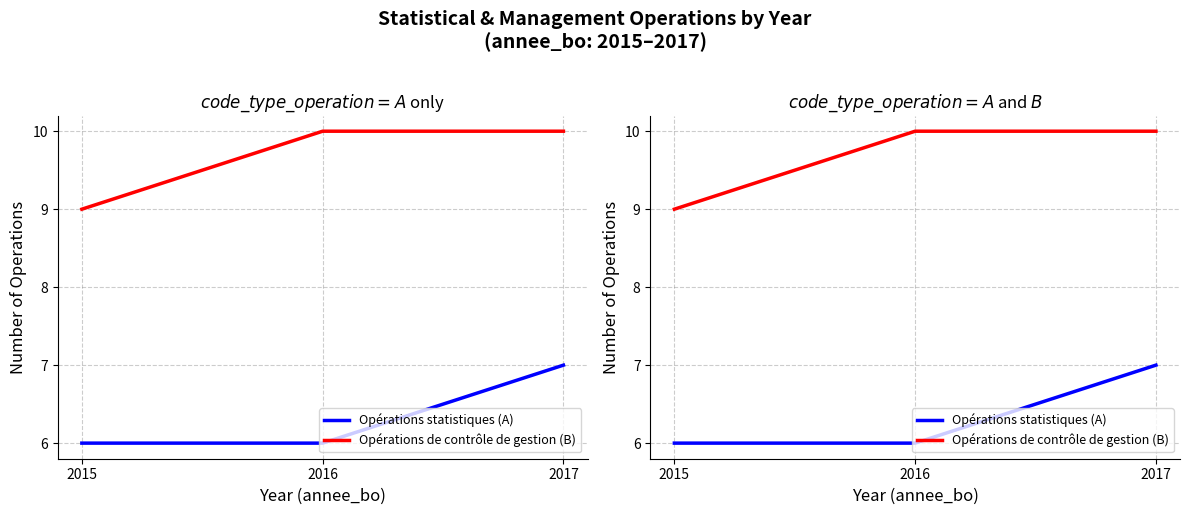

What is the value of the Opérations de contrôle de gestion (B) point at the 2nd from the left?

10